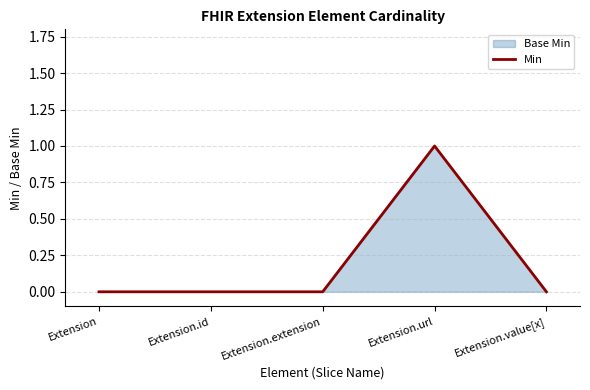

The chart shows a value of 0 at Extension. True or false?

True